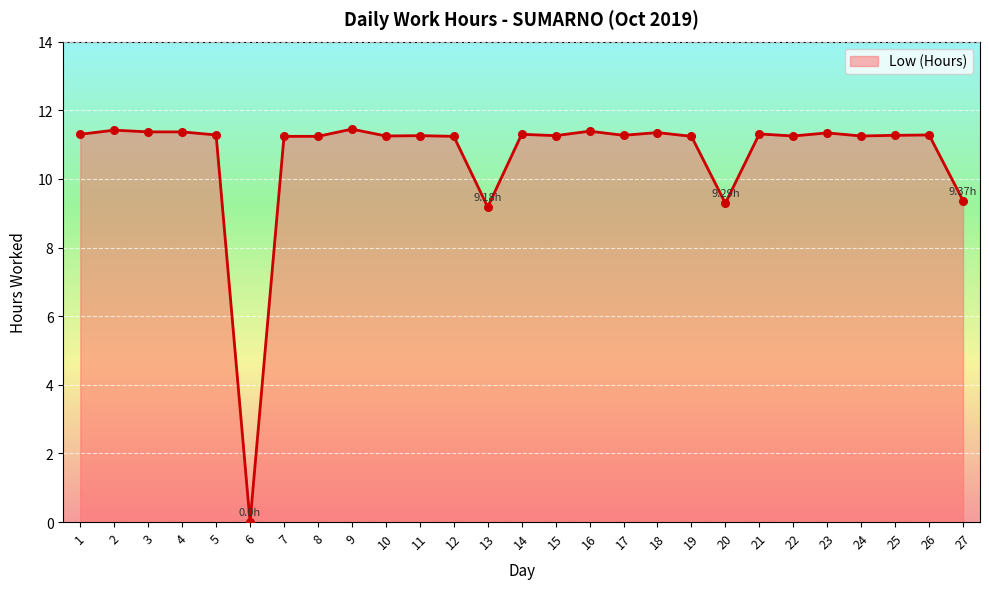

What is the change in value from 25 to 27?

-1.9